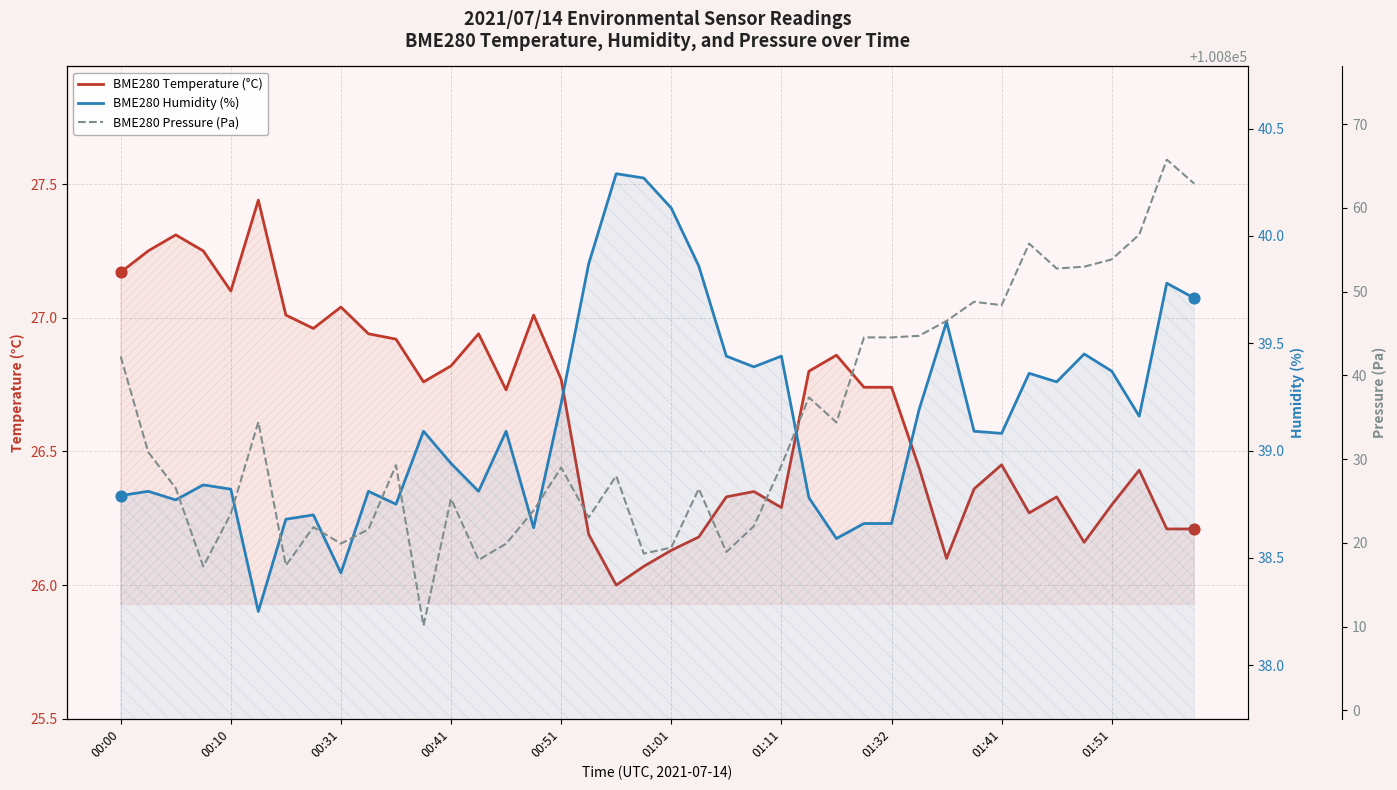

Which series contains the lowest Y value?

BME280 Temperature (°C)